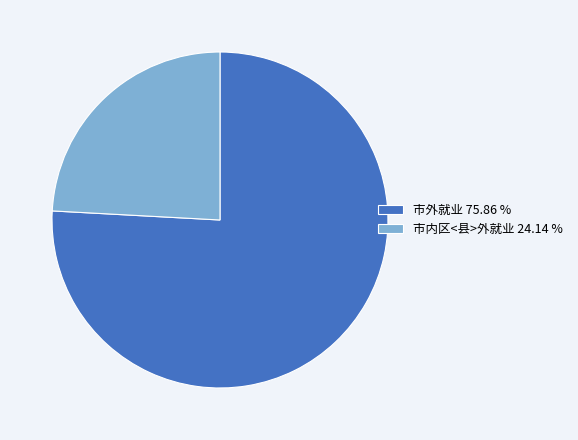

Combined, do 市外就业 75.86 % and 市内区<县>外就业 24.14 % account for over 50%?

Yes